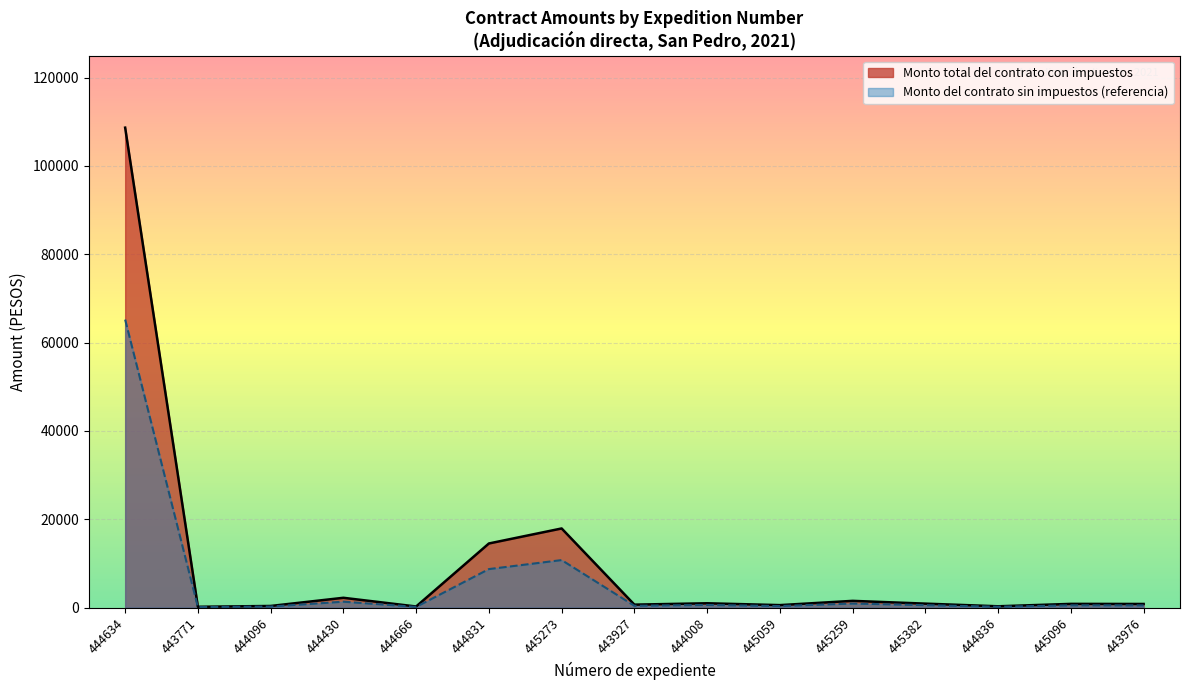

Which series has the widest spread of values?

Monto total del contrato con impuestos